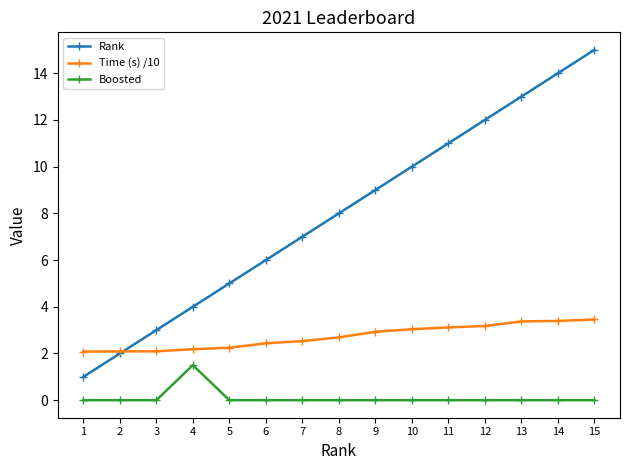

Rank the series by their maximum value, from highest to lowest.

Rank, Time (s) /10, Boosted